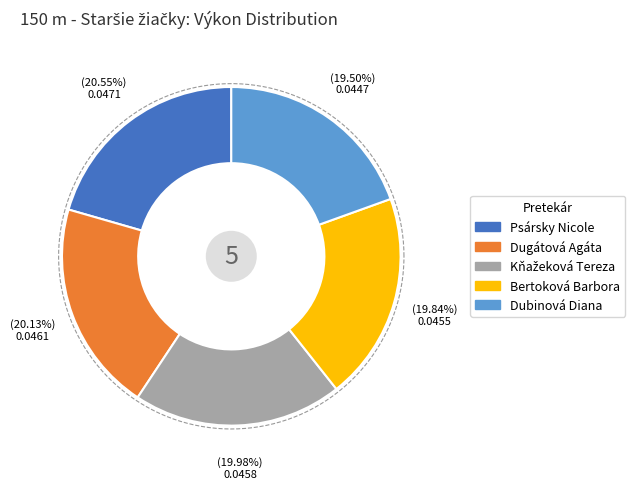

Count the number of slices in the pie.

5